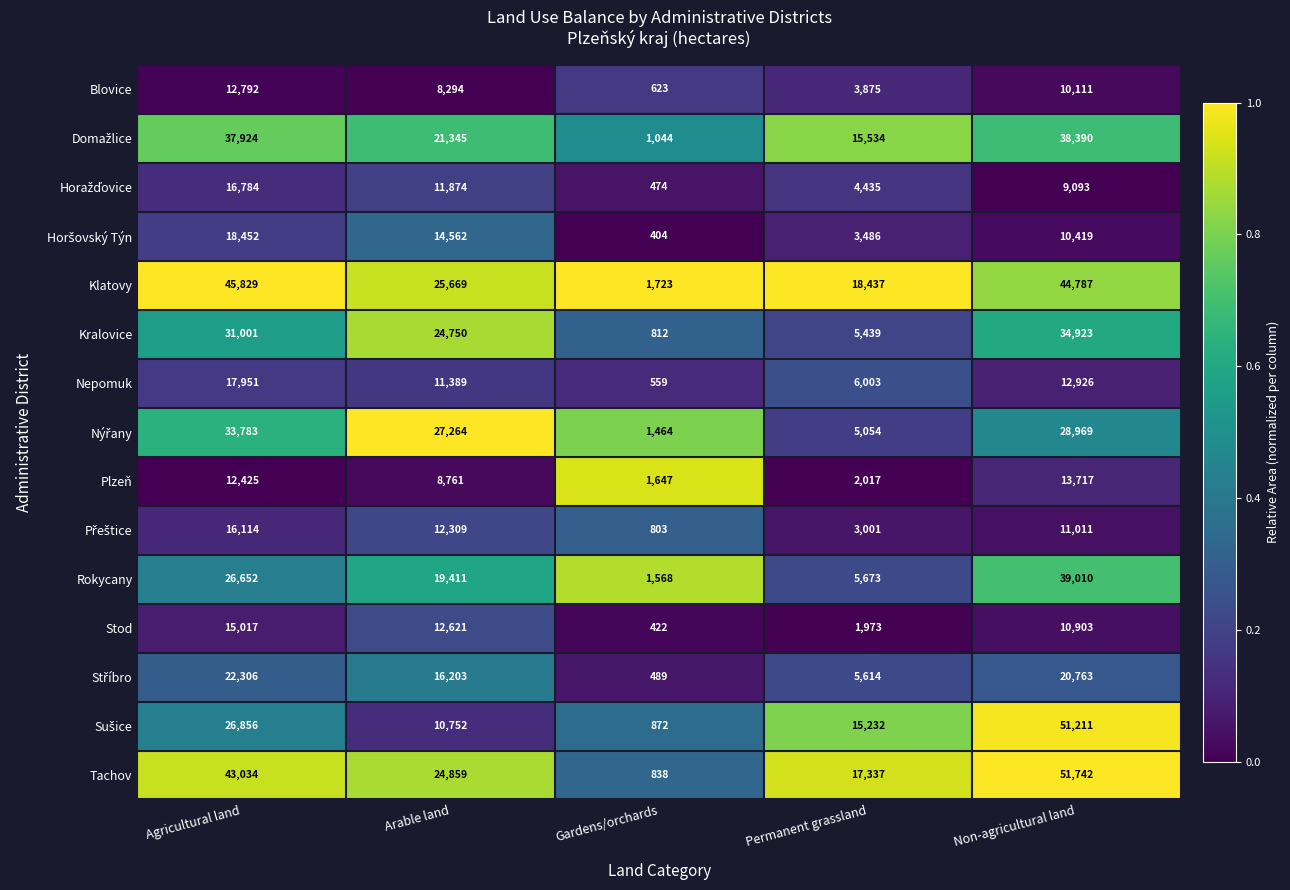

What is the difference between the highest and lowest values at Gardens/orchards?

1319